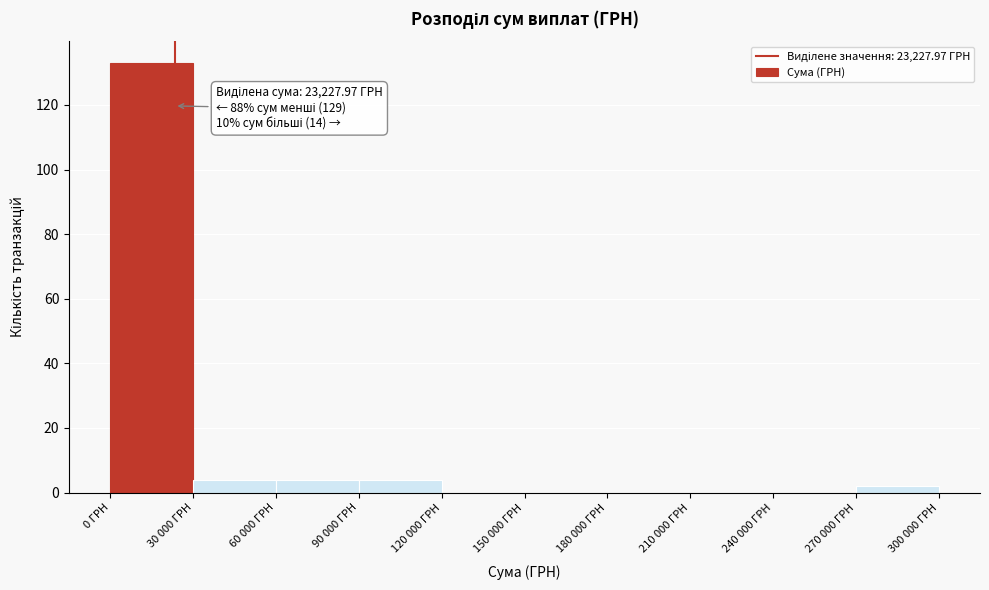

Reading right to left, transcribe all the data shown in this chart.

270 000 ГРН=2	240 000 ГРН=0	210 000 ГРН=0	180 000 ГРН=0	150 000 ГРН=0	120 000 ГРН=0	90 000 ГРН=4	60 000 ГРН=4	30 000 ГРН=4	0 ГРН=133